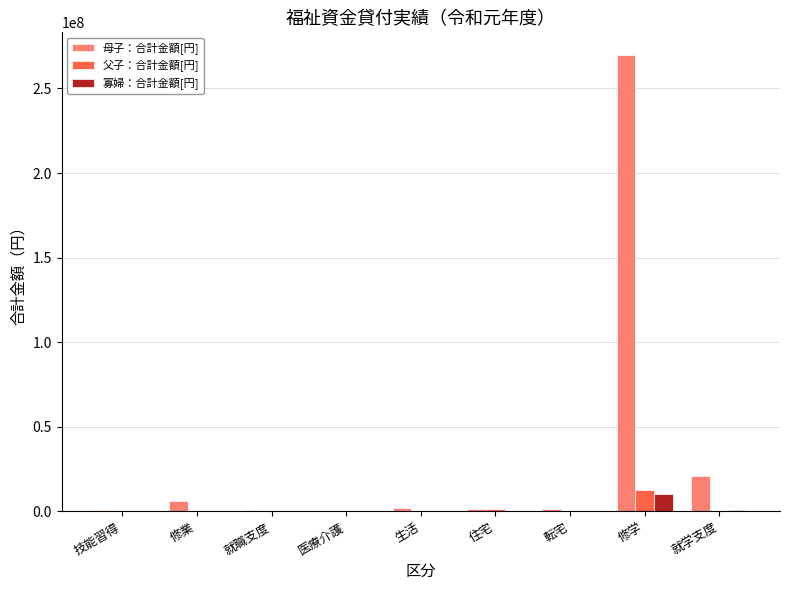

The 寡婦：合計金額[円] series shows 0 at 住宅. True or false?

True